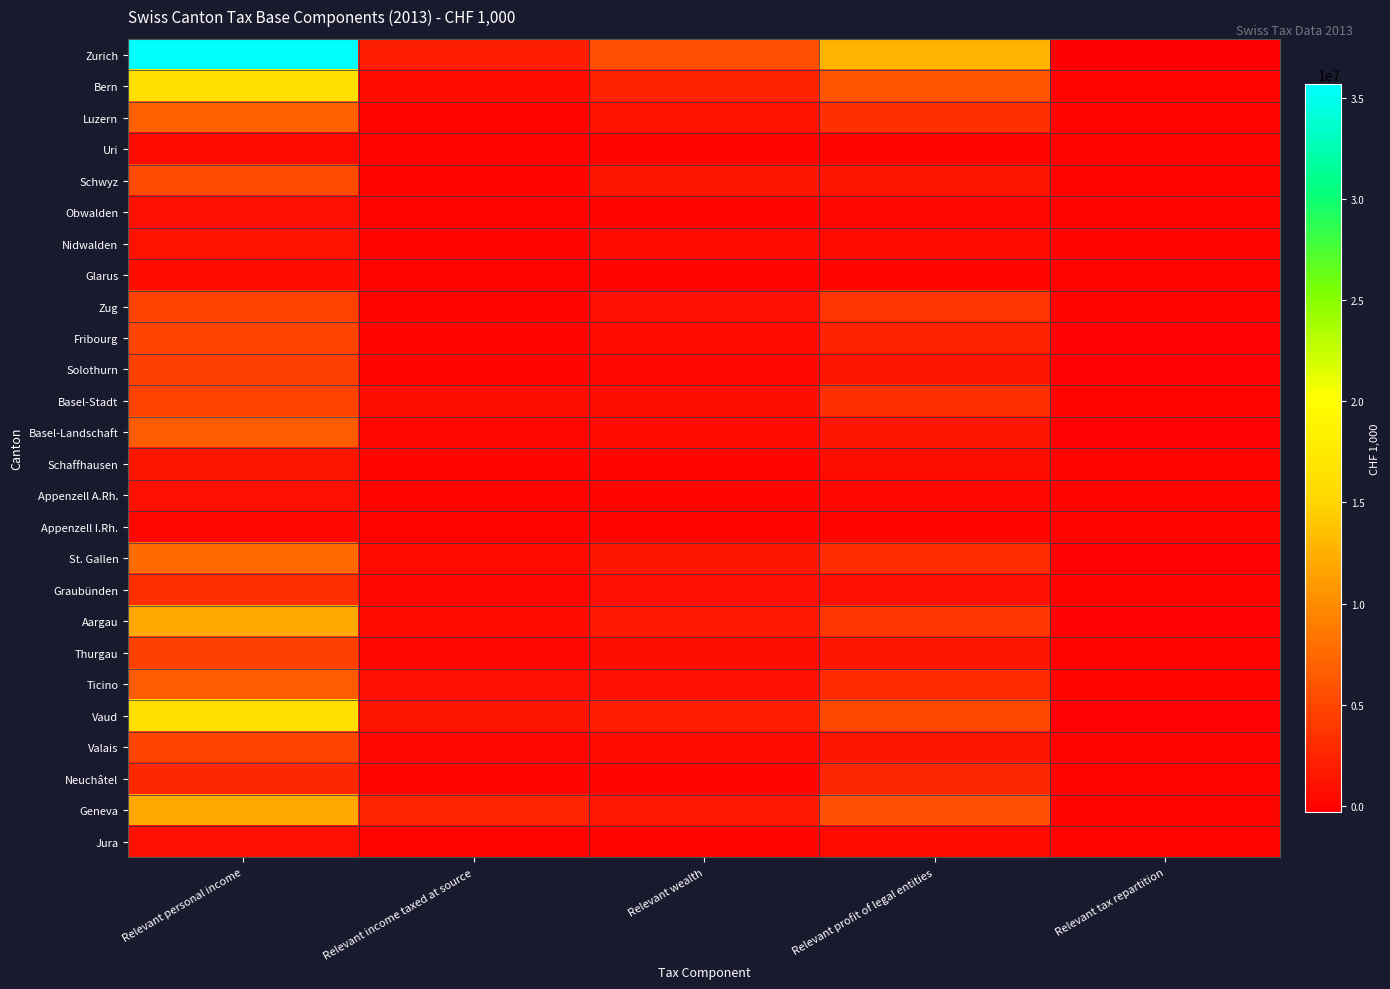

Rank the series by their maximum value, from lowest to highest.

Appenzell I.Rh., Uri, Glarus, Obwalden, Jura, Appenzell A.Rh., Nidwalden, Schaffhausen, Neuchâtel, Graubünden, Thurgau, Solothurn, Zug, Basel-Stadt, Fribourg, Valais, Schwyz, Ticino, Basel-Landschaft, Luzern, St. Gallen, Geneva, Aargau, Vaud, Bern, Zurich